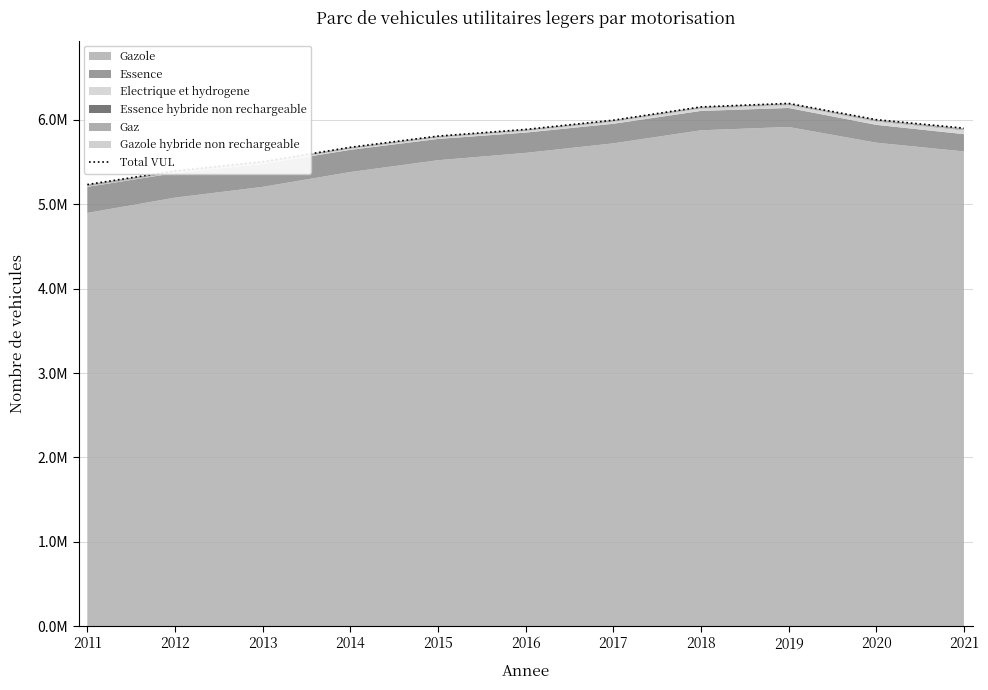

True or false: the data shows 6003243 at 2020.

True